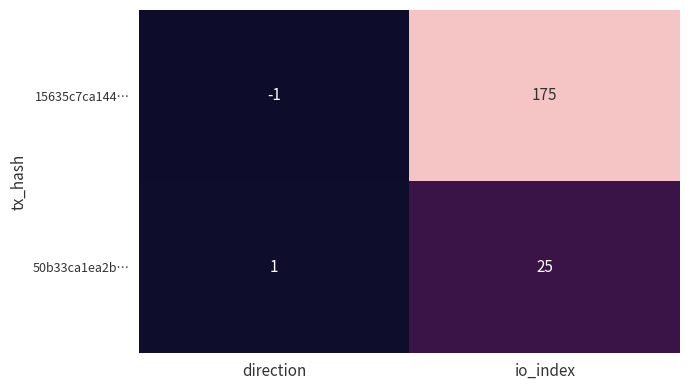

What is the average value of the 50b33ca1ea2b… series?

13